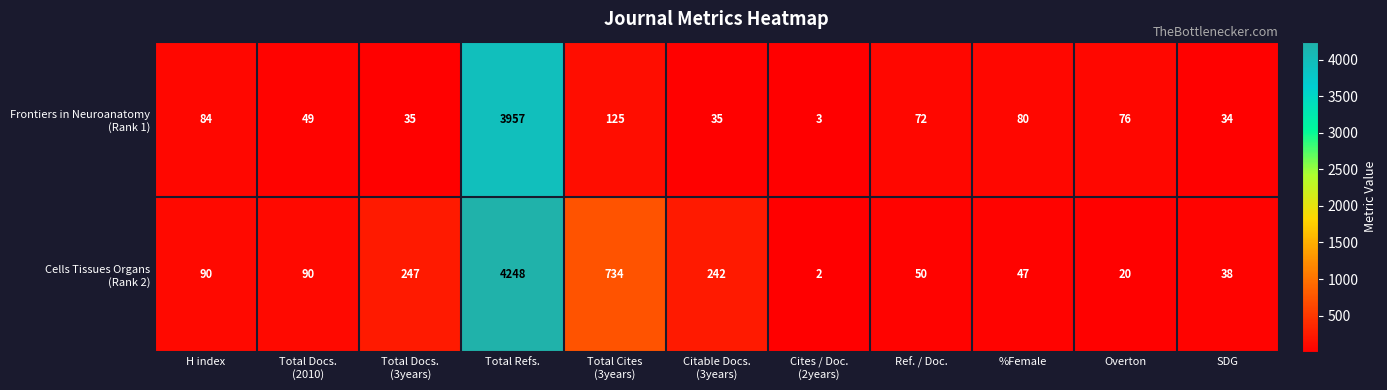

What is the difference between the highest and lowest values at SDG?

4